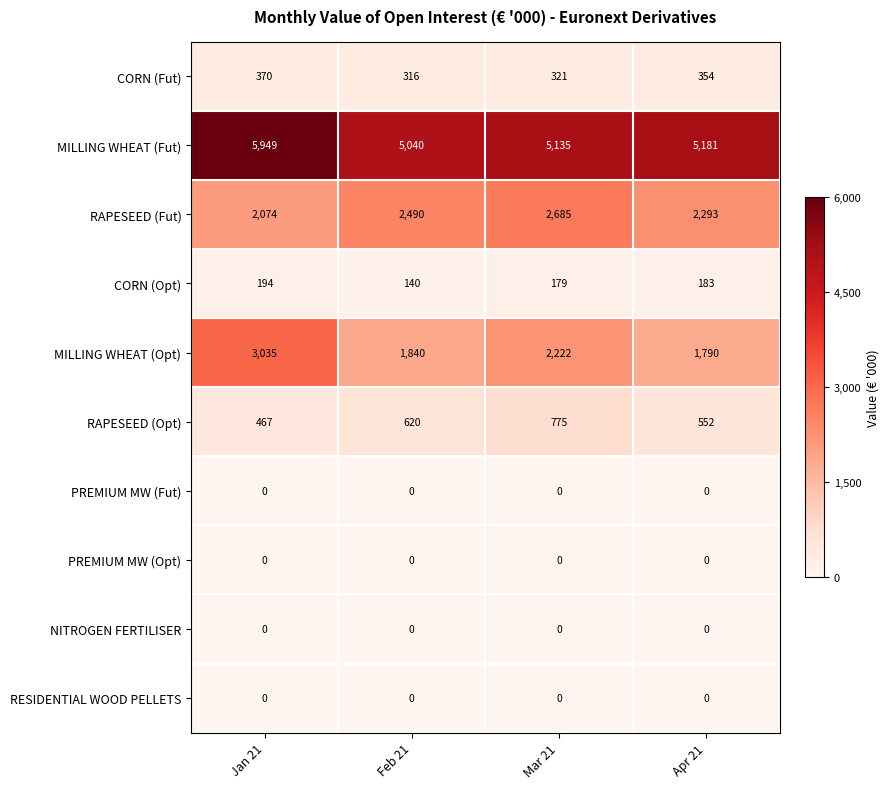

Which series has the largest total across all categories?

MILLING WHEAT (Fut)